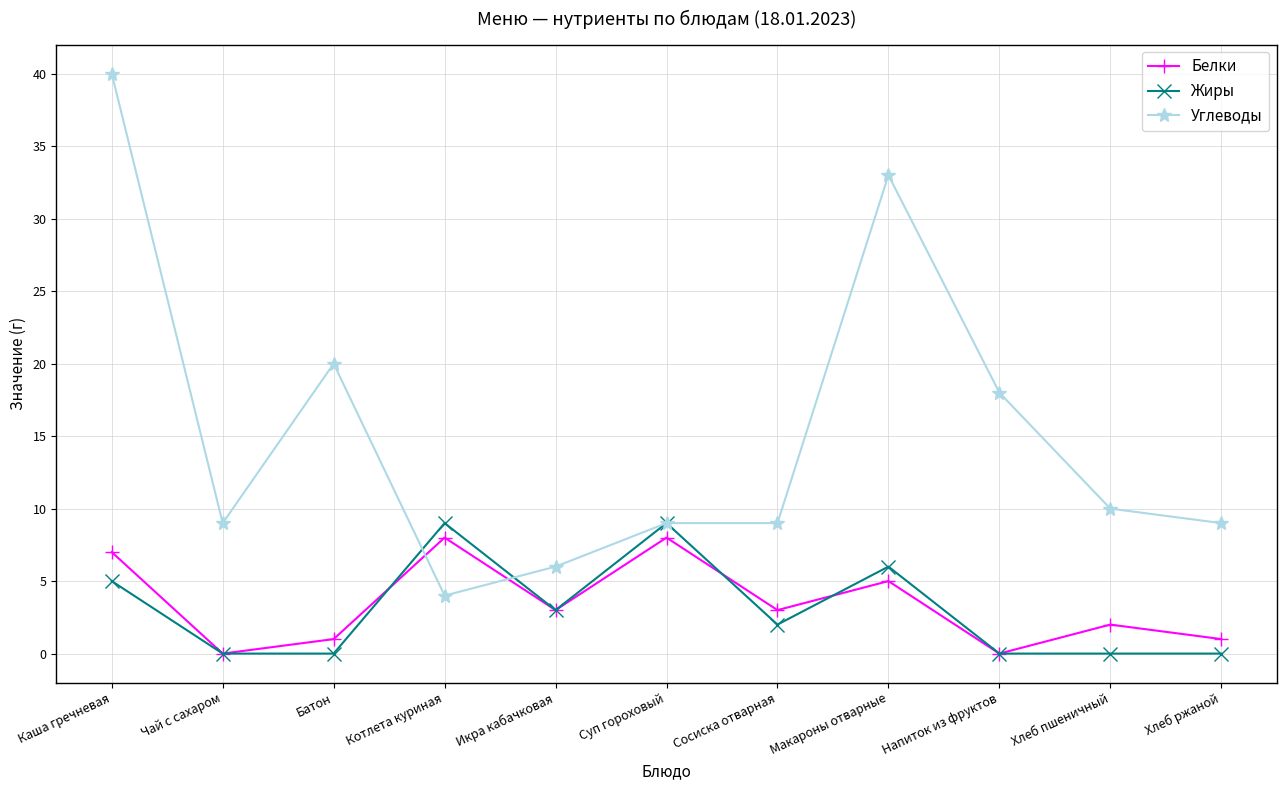

Reading left to right, transcribe all the data shown in this chart.

Белки: Каша гречневая=7	Чай с сахаром=0	Батон=1	Котлета куриная=8	Икра кабачковая=3	Суп гороховый=8	Сосиска отварная=3	Макароны отварные=5	Напиток из фруктов=0	Хлеб пшеничный=2	Хлеб ржаной=1
Жиры: Каша гречневая=5	Чай с сахаром=0	Батон=0	Котлета куриная=9	Икра кабачковая=3	Суп гороховый=9	Сосиска отварная=2	Макароны отварные=6	Напиток из фруктов=0	Хлеб пшеничный=0	Хлеб ржаной=0
Углеводы: Каша гречневая=40	Чай с сахаром=9	Батон=20	Котлета куриная=4	Икра кабачковая=6	Суп гороховый=9	Сосиска отварная=9	Макароны отварные=33	Напиток из фруктов=18	Хлеб пшеничный=10	Хлеб ржаной=9